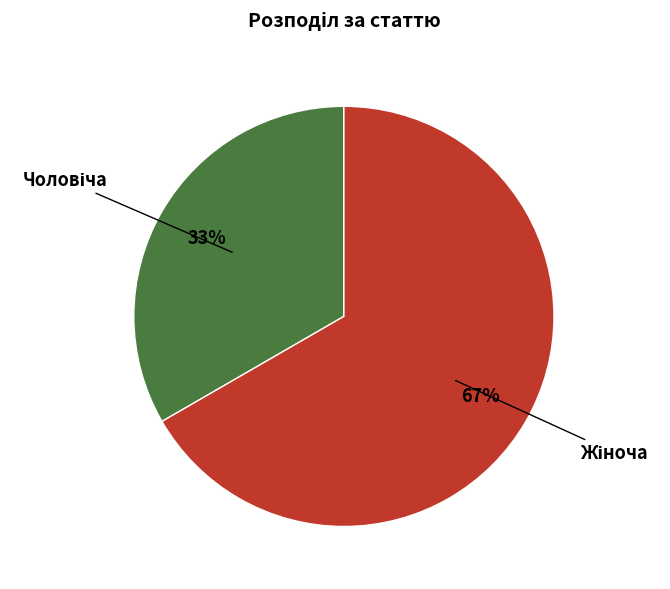

Is there a majority slice in this chart?

Yes